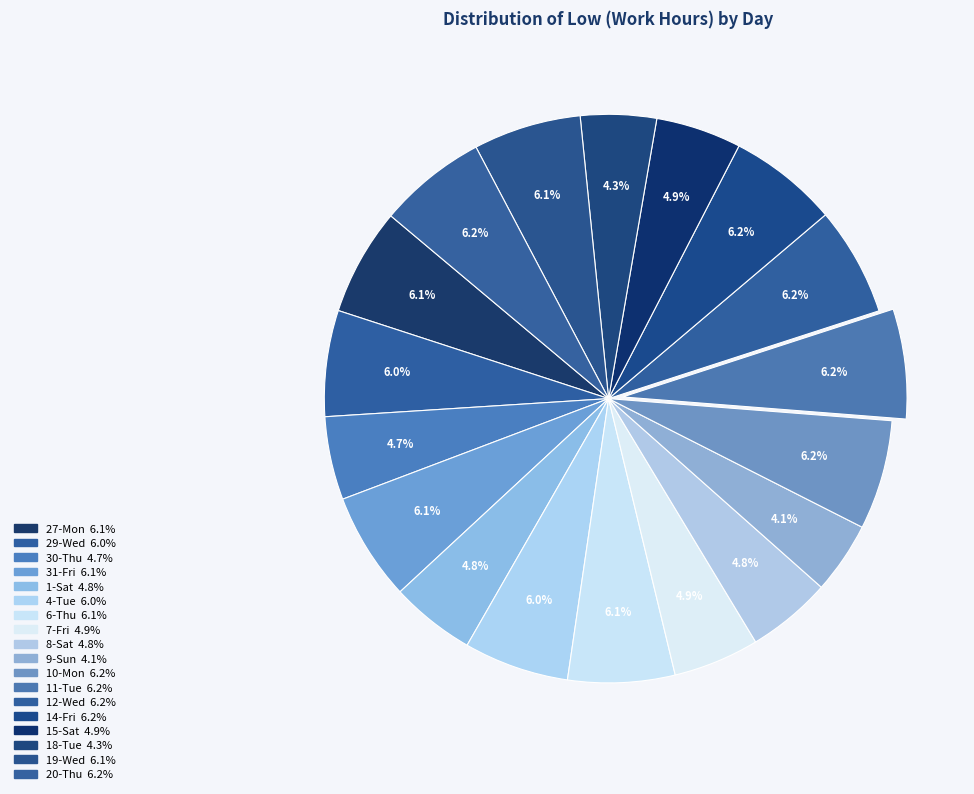

Between 30-Thu and 6-Thu, which is larger?

6-Thu